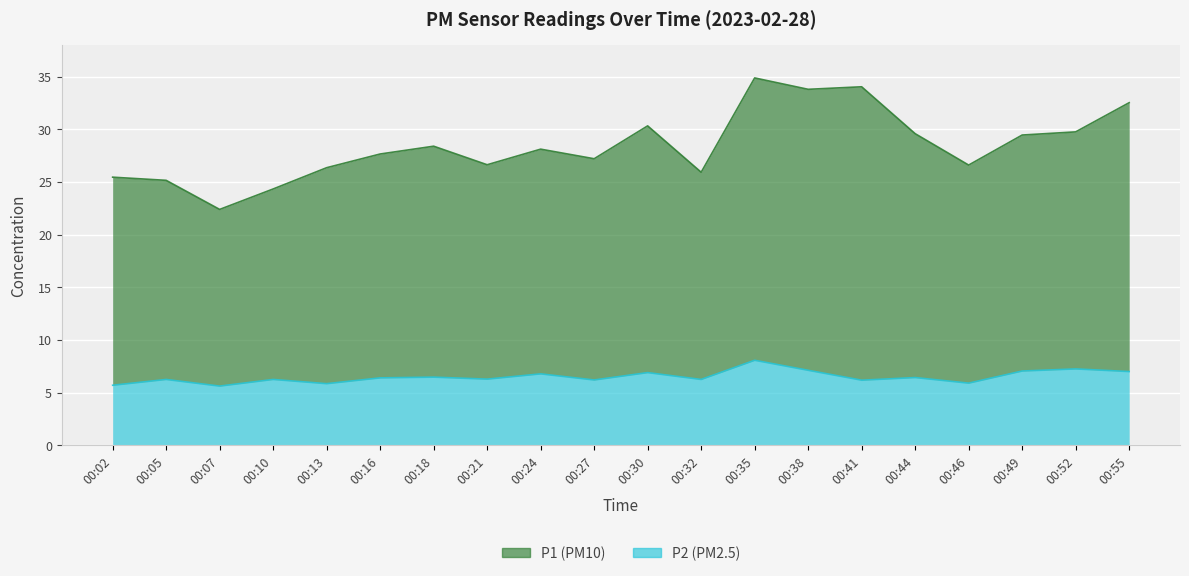

The P1 series shows 15.2 at 00:10. True or false?

False